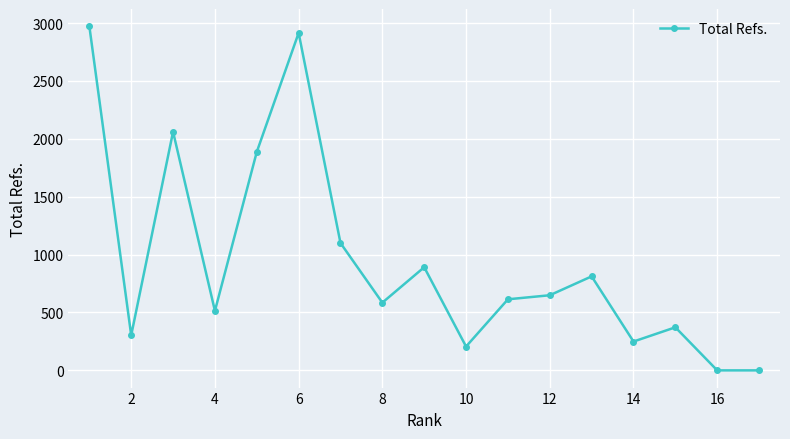

What is the difference between the maximum and minimum values?

2973